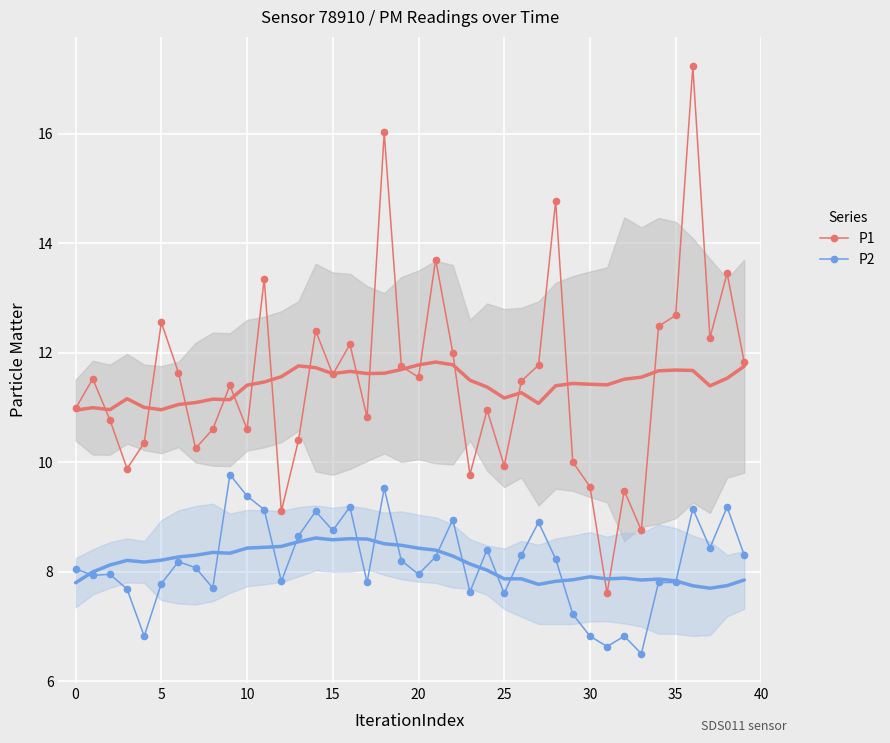

What is the average value of the P1 series?

11.5